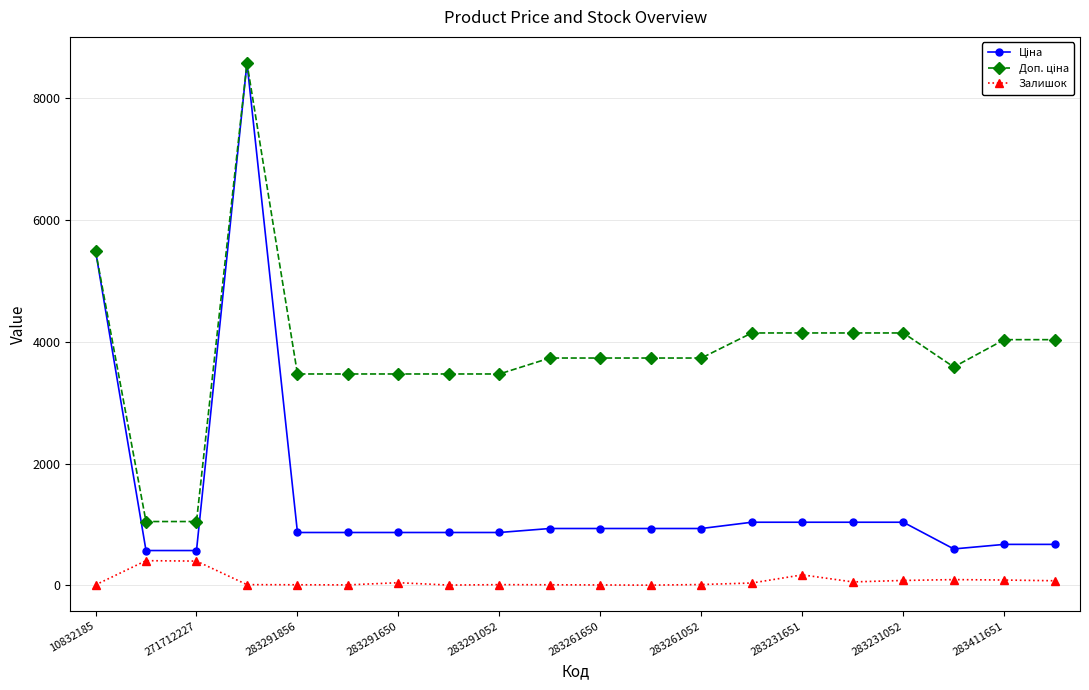

At how many categories does at least one series exceed 3849?

8